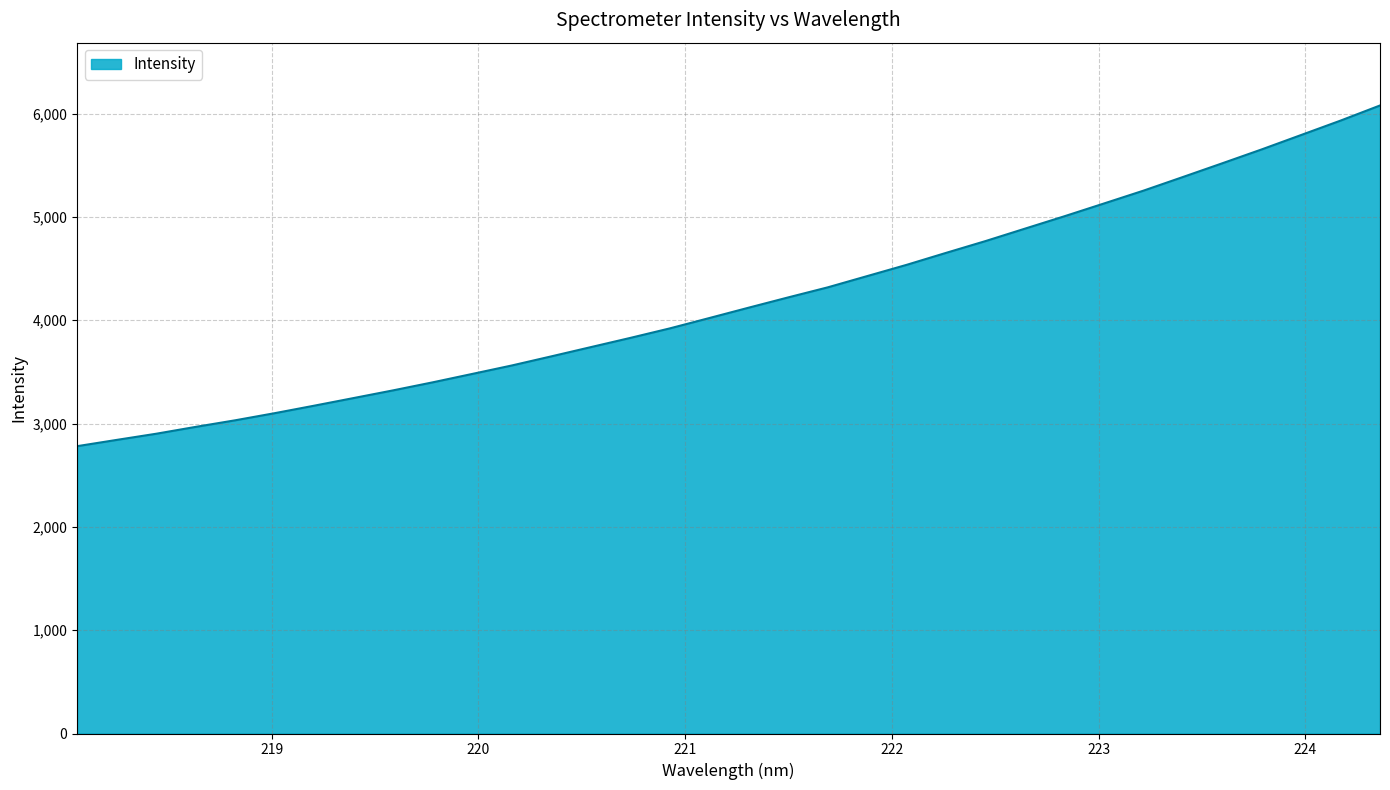

What is the minimum value shown in the chart?

2780.8